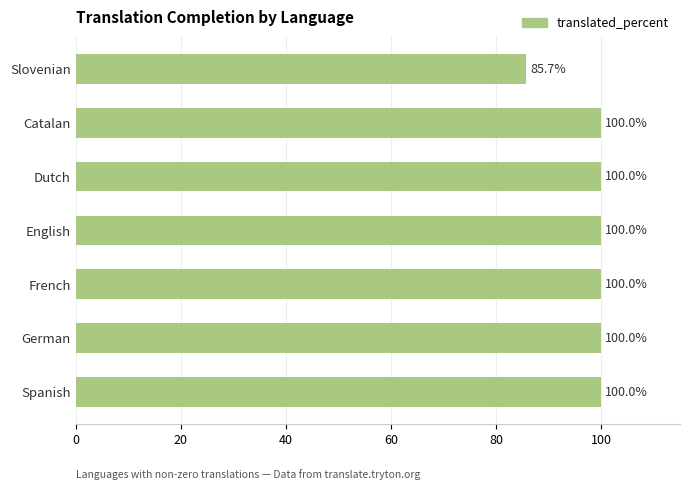

Reading bottom to top, list all the values displayed in this chart.

Spanish=100.0	German=100.0	French=100.0	English=100.0	Dutch=100.0	Catalan=100.0	Slovenian=85.7